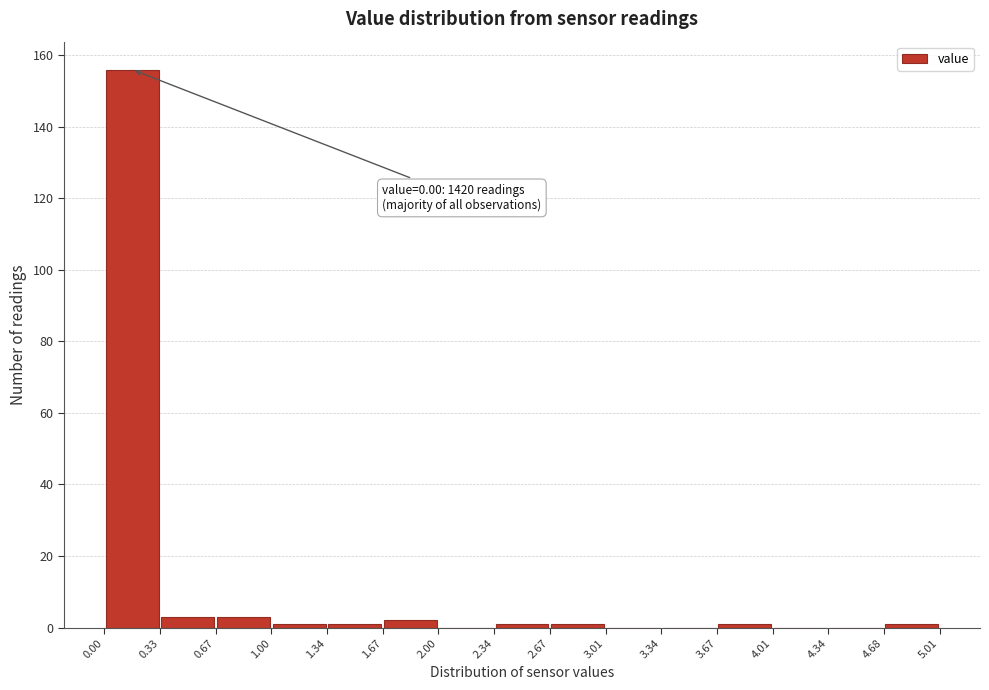

Over which range of the x-axis is the bar tallest?

0.00 to 0.33